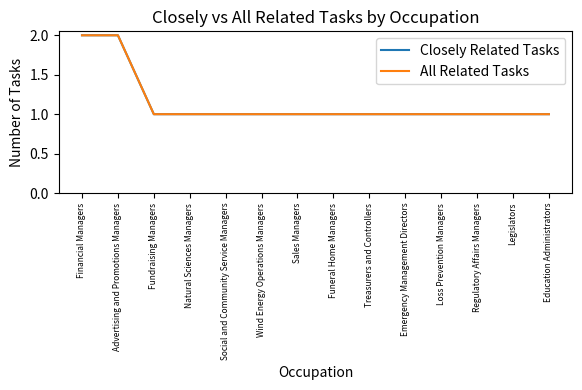

Which series has the largest total across all categories?

Closely Related Tasks